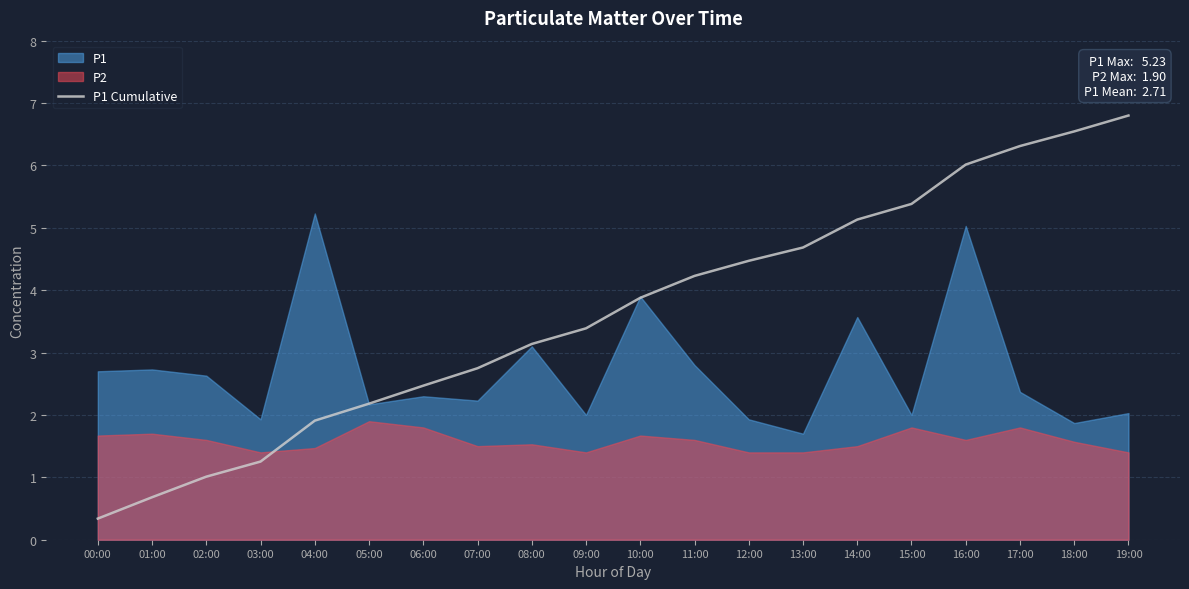

What is the difference between the maximum and minimum values?

6.5